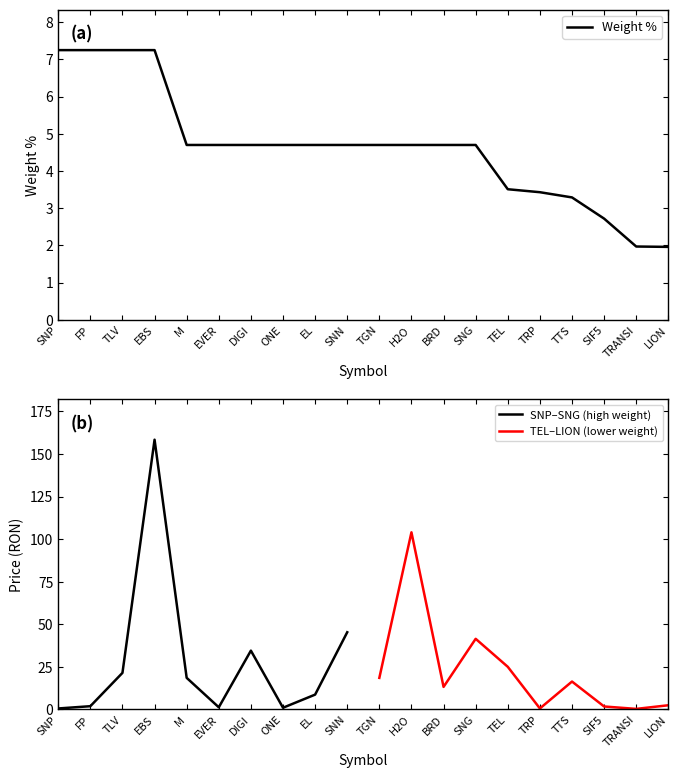

What is the value of the 19th point from the left?

2.0